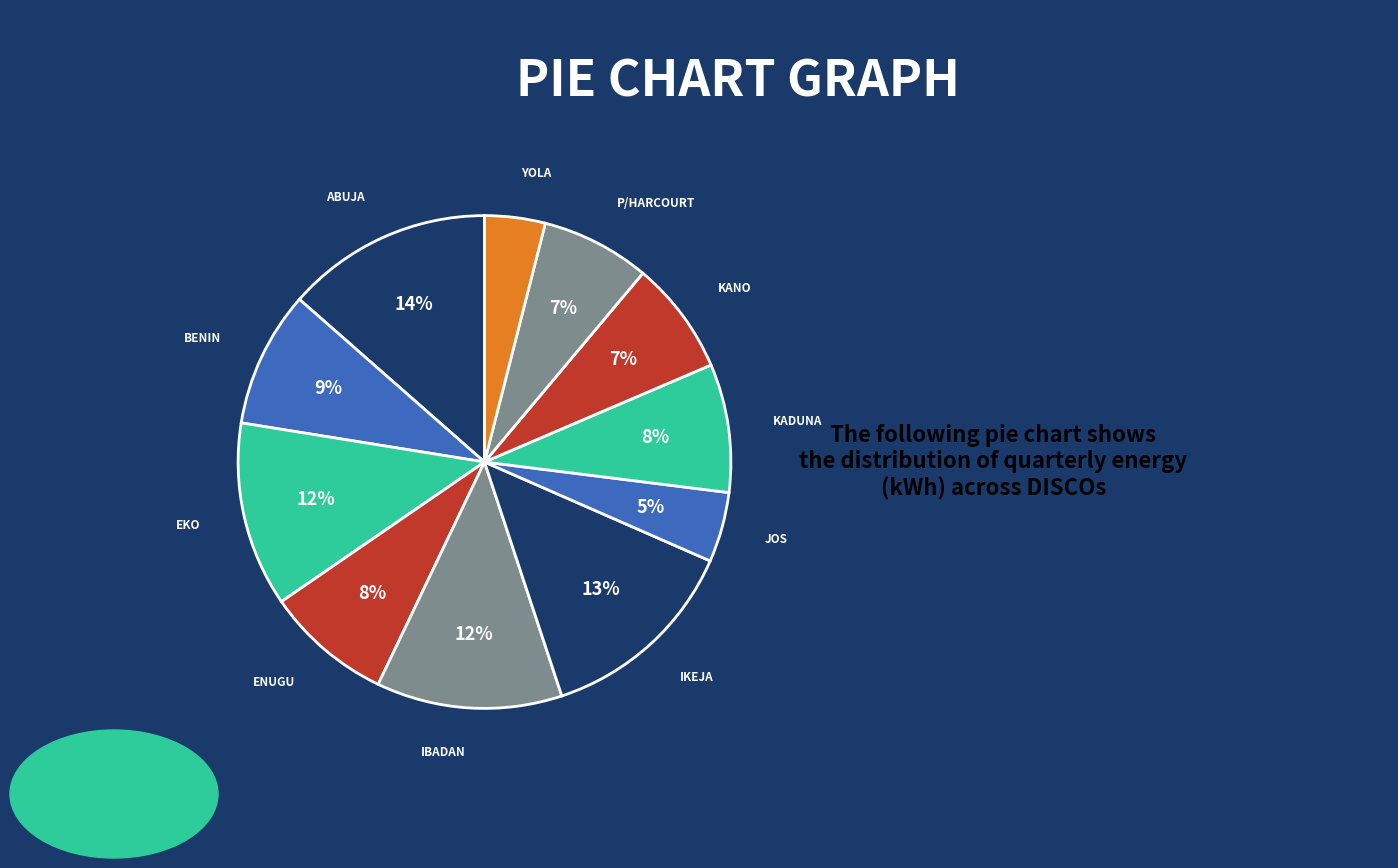

To the nearest percent, what percentage of the pie is EKO?

12%